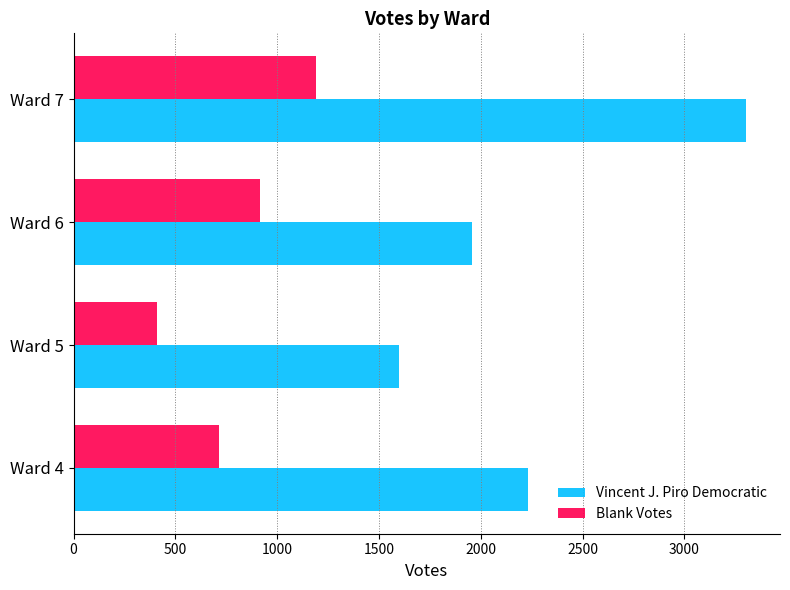

What value does the Vincent J. Piro Democratic series have at Ward 4, to the nearest 10?

2230